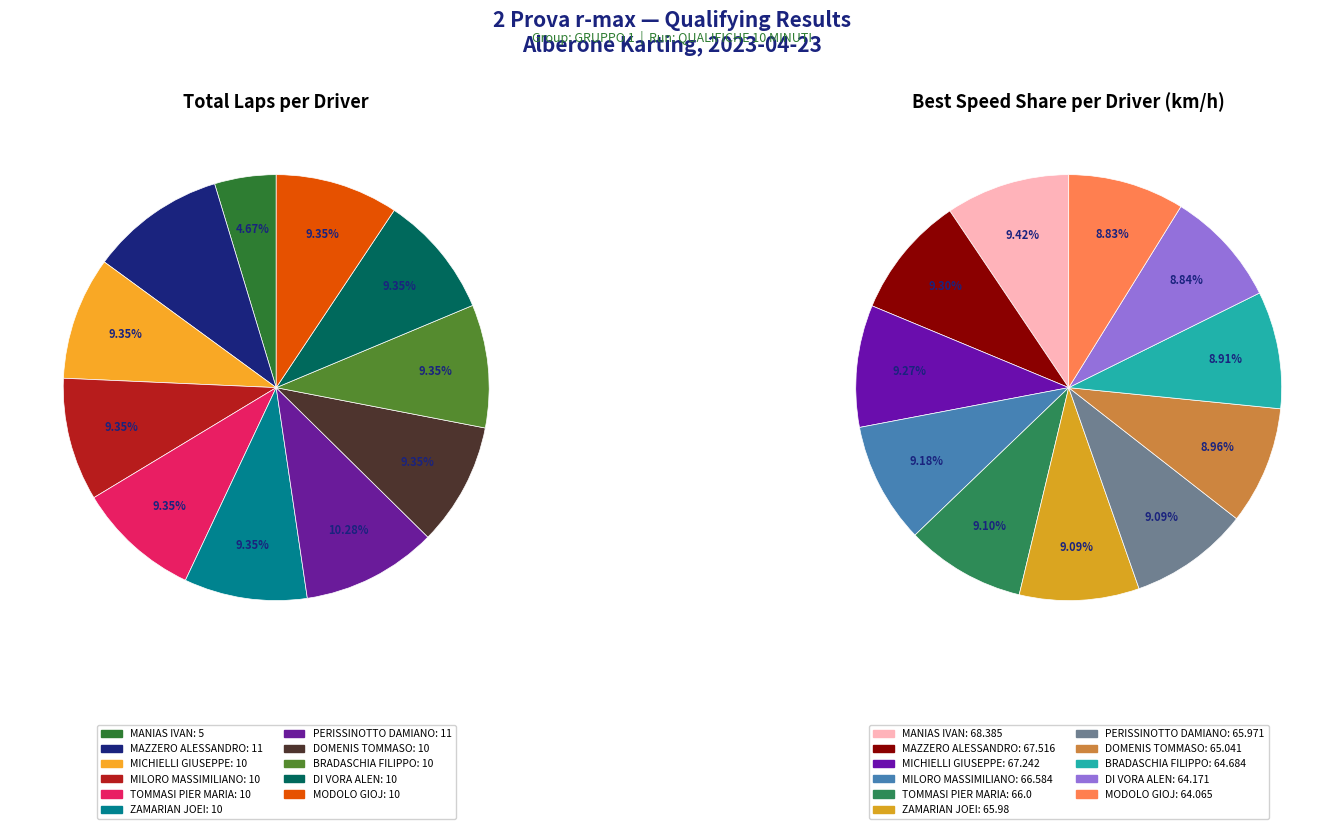

How much of the chart is everything except DI VORA ALEN?

90.7%